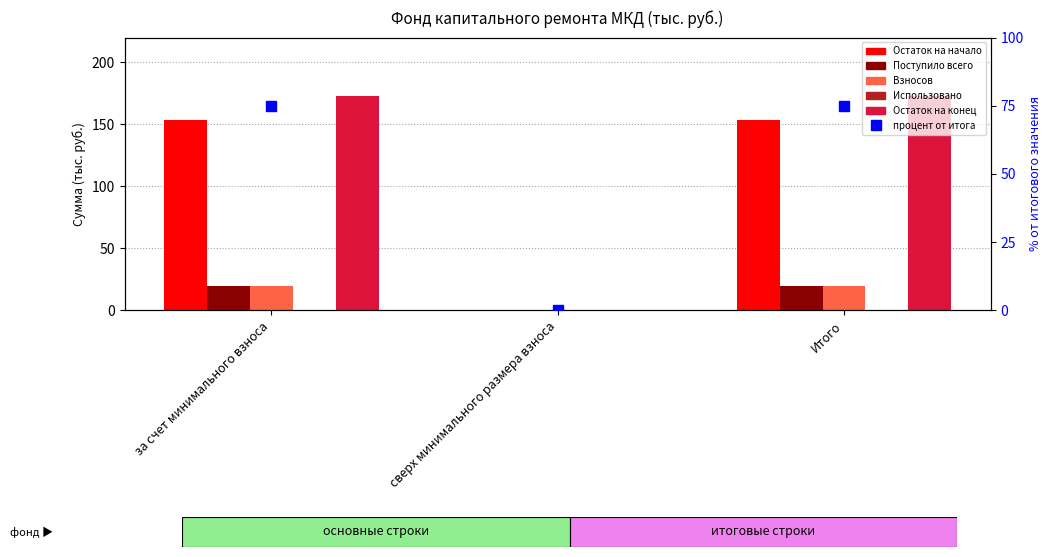

The Поступило всего series shows 0.0 at сверх минимального размера взноса. True or false?

True